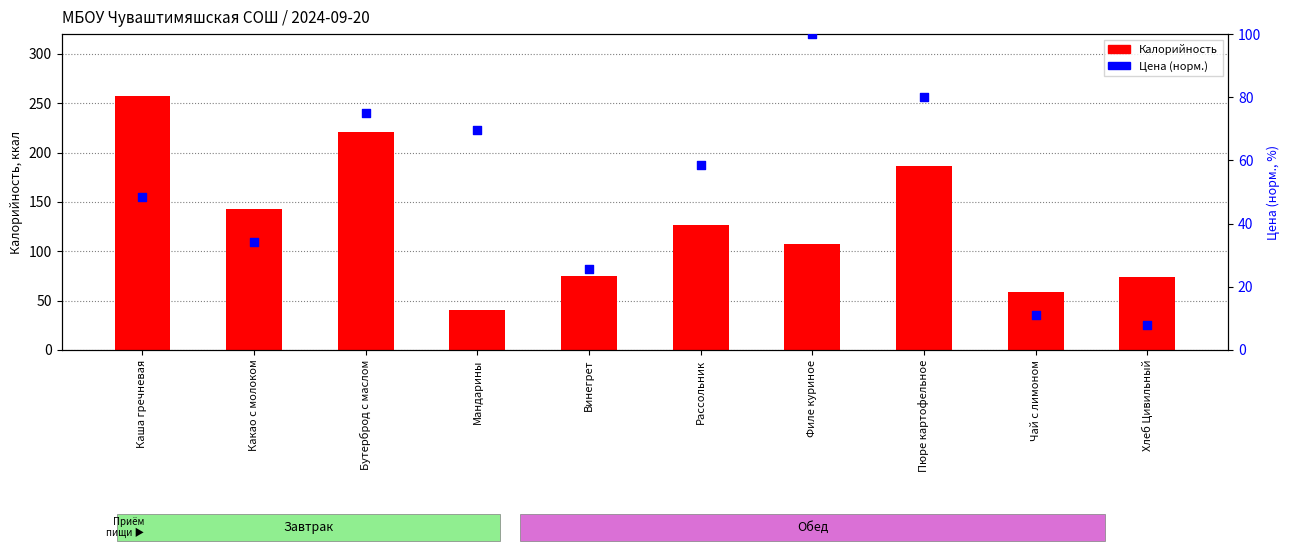

At which category is the sum across all series the highest?

Каша гречневая